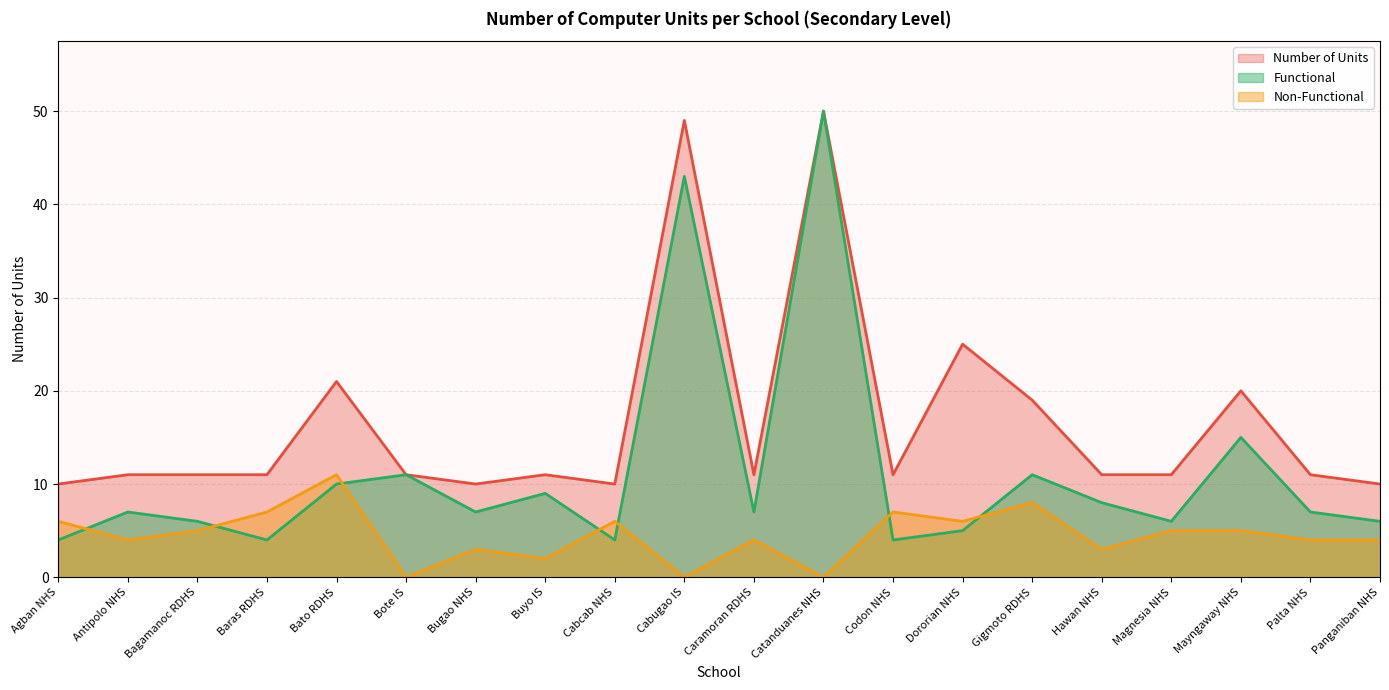

Where does the Non-Functional series first go above 5?

Agban NHS